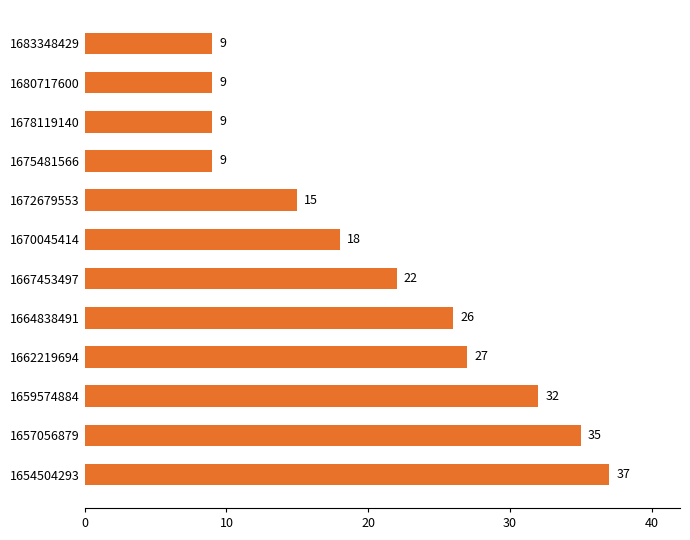

What is the ratio of the value at 1683348429 to the value at 1678119140?

1.0